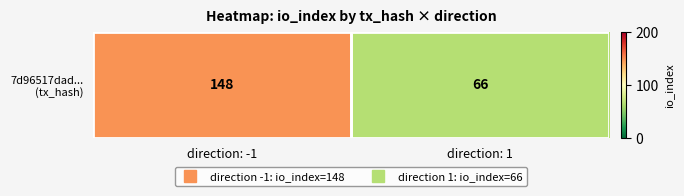

What is the change in value from direction: -1 to direction: 1?

-82